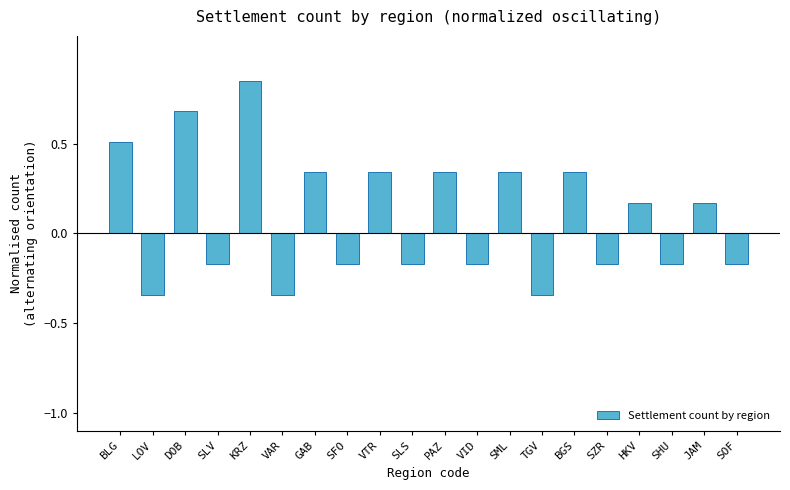

Count the values in the range 0 to 1.

10